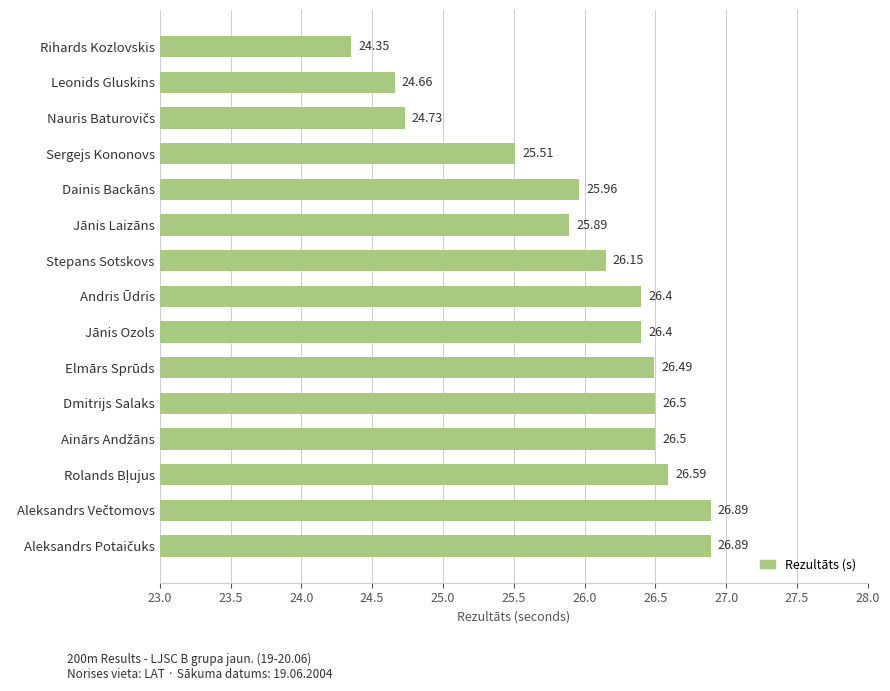

What is the difference between the maximum and minimum values?

2.5